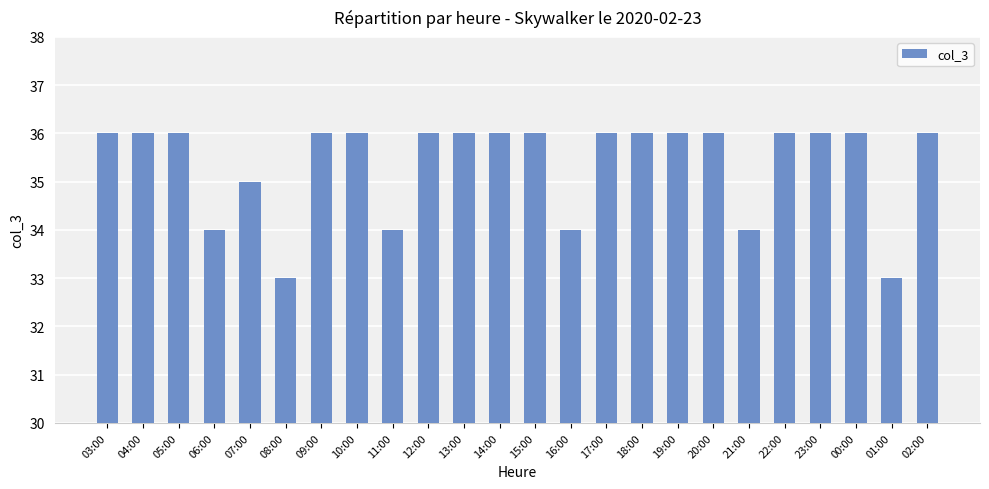

What is the sum of all values?

849